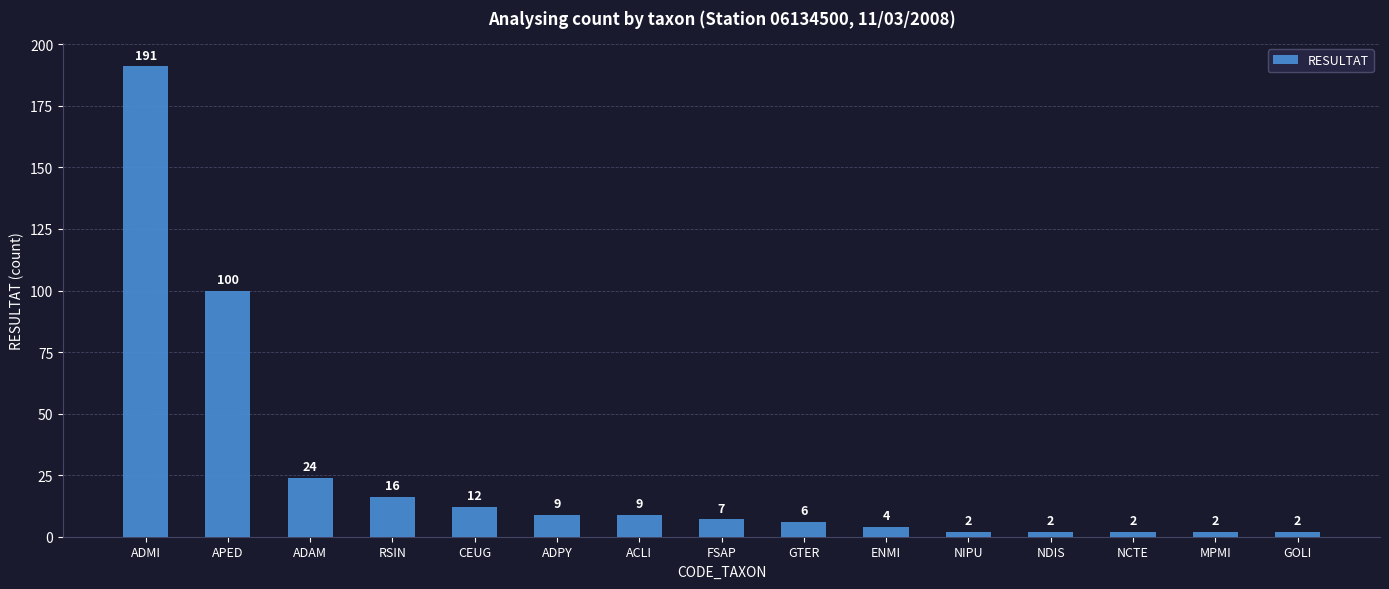

Where does the data first go above 7?

ADMI